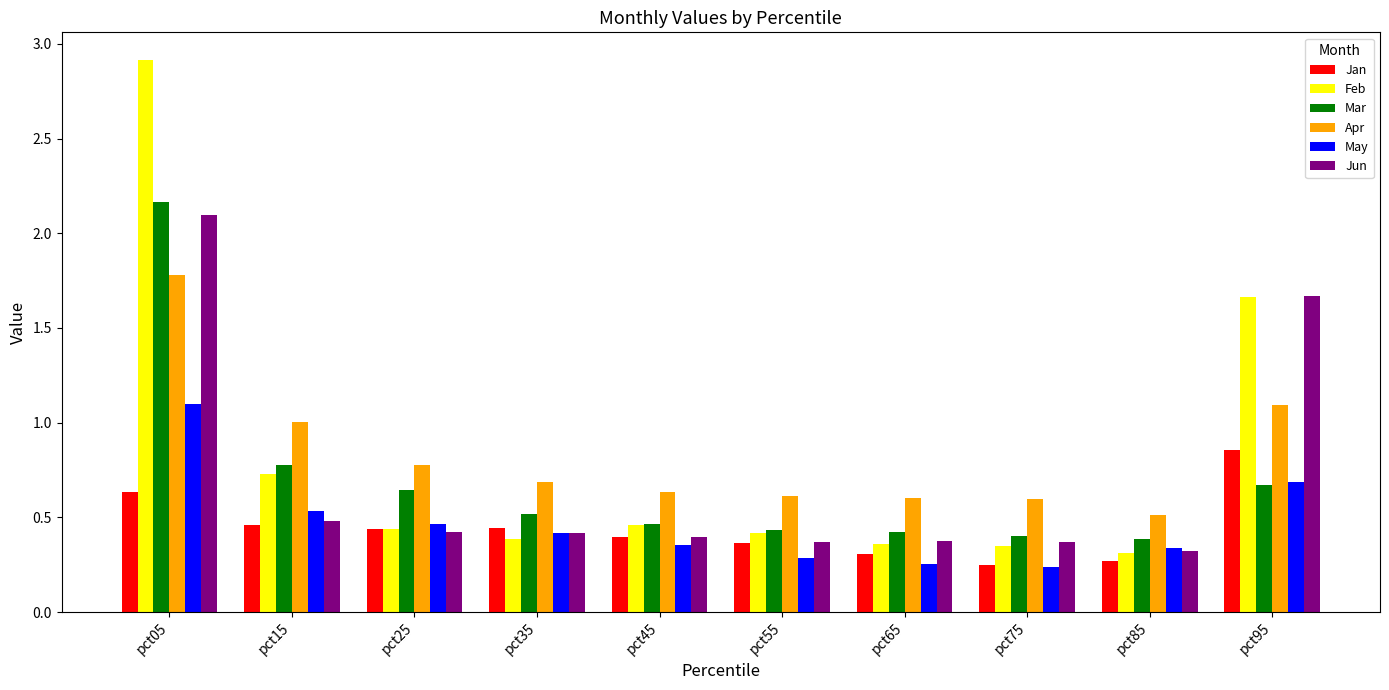

Which series has the largest range (max minus min)?

Feb